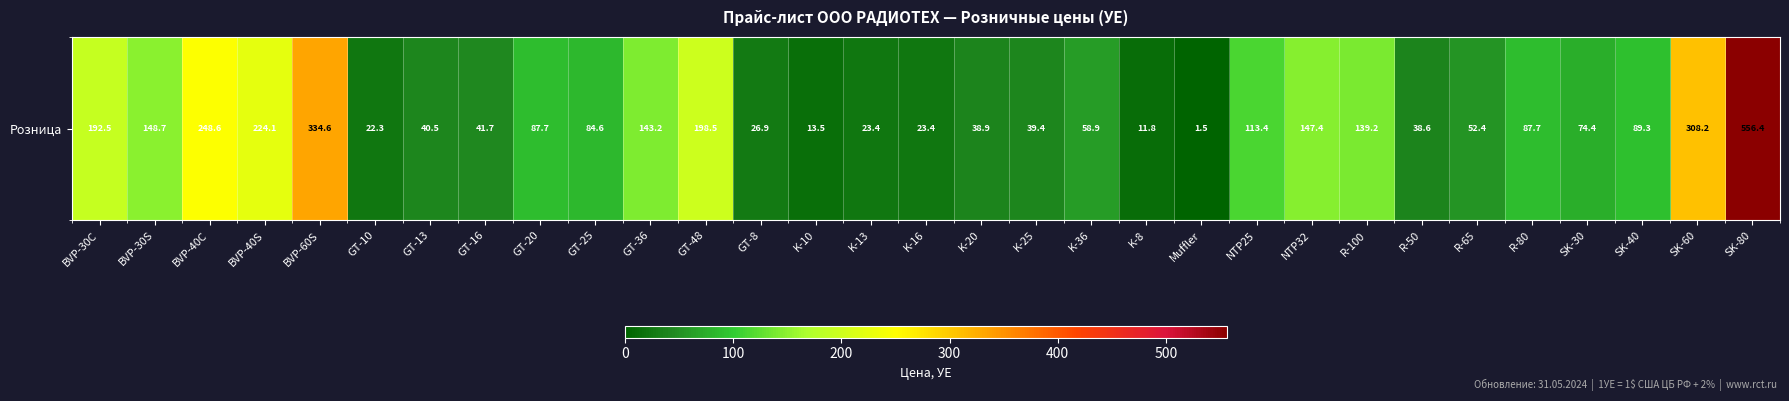

Reading left to right, transcribe all the data shown in this chart.

192.5	148.7	248.6	224.1	334.6	22.3	40.5	41.7	87.7	84.6	143.2	198.5	26.9	13.5	23.4	23.4	38.9	39.4	58.9	11.8	1.5	113.4	147.4	139.2	38.6	52.4	87.7	74.4	89.3	308.2	556.4